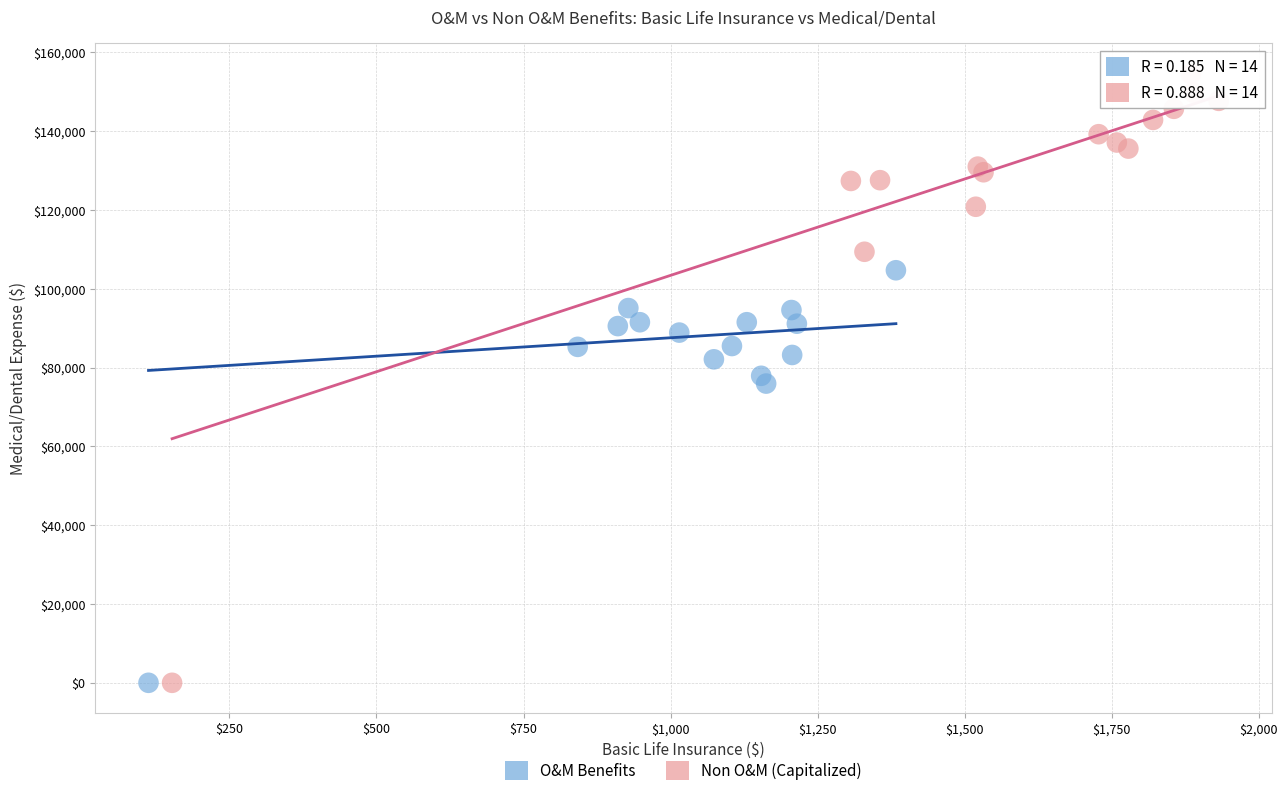

What are all the series names shown in the legend?

O&M Benefits, Non O&M (Capitalized)